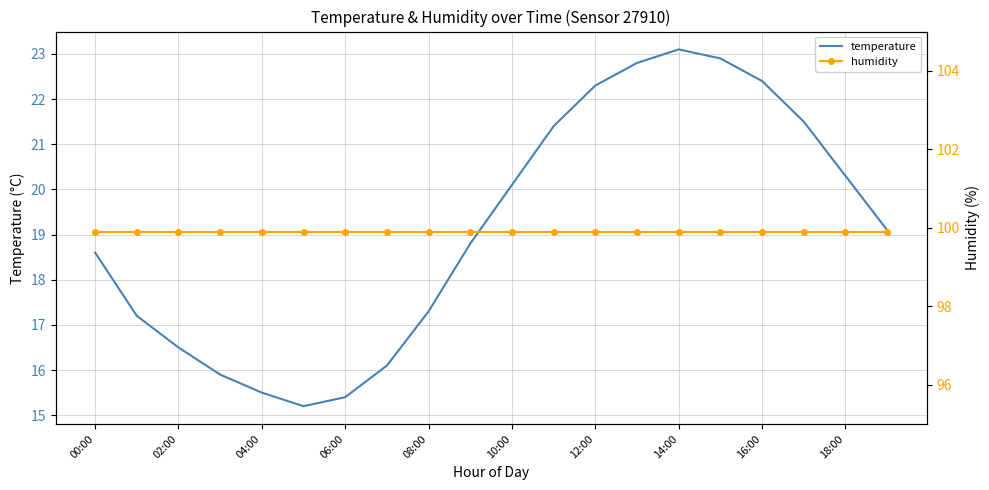

What is the highest value of the temperature series?

23.1